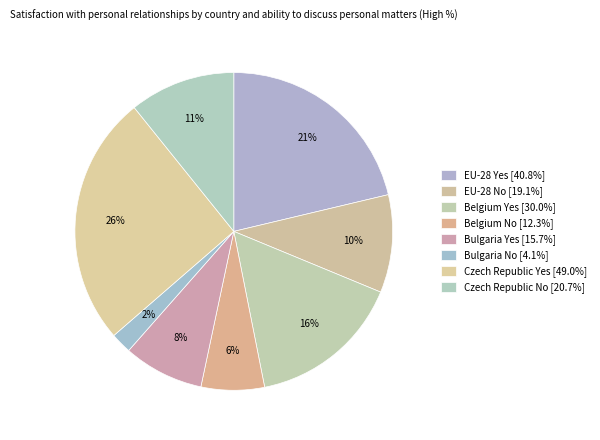

How many slices are in this pie chart?

8